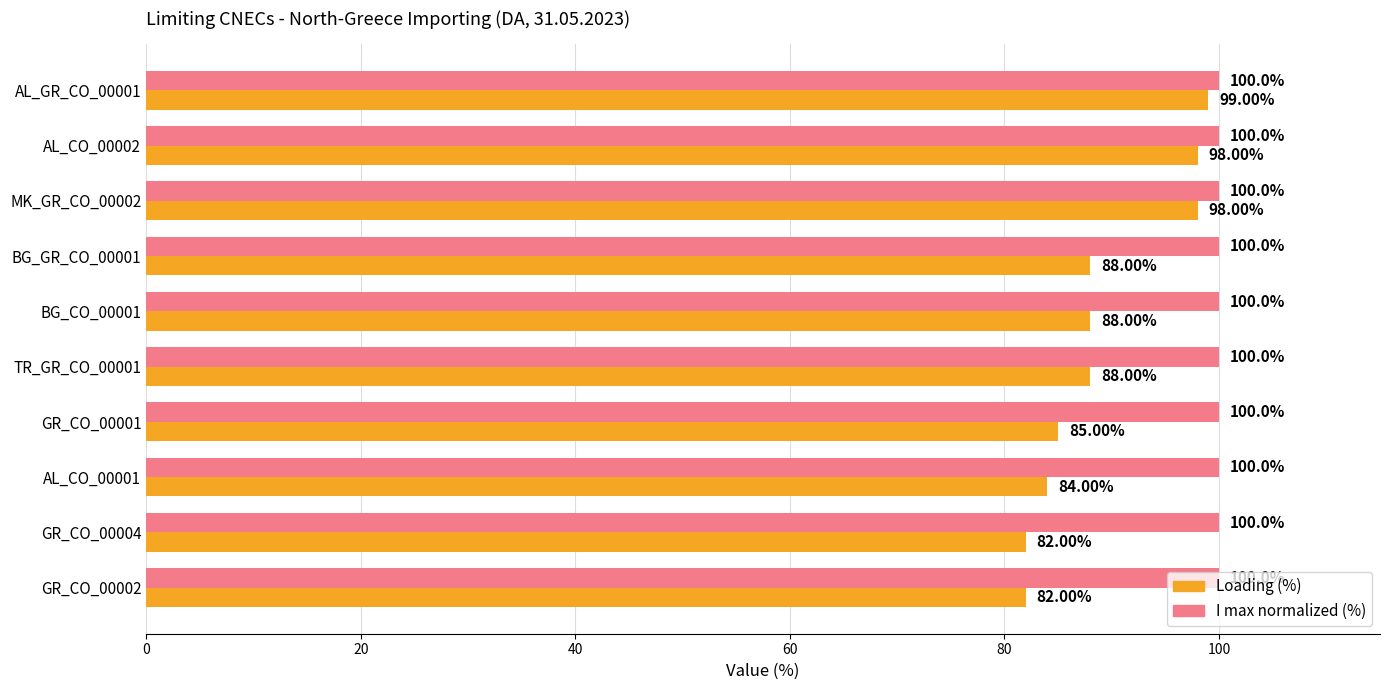

What is the sum of all I max normalized (%) values?

1000